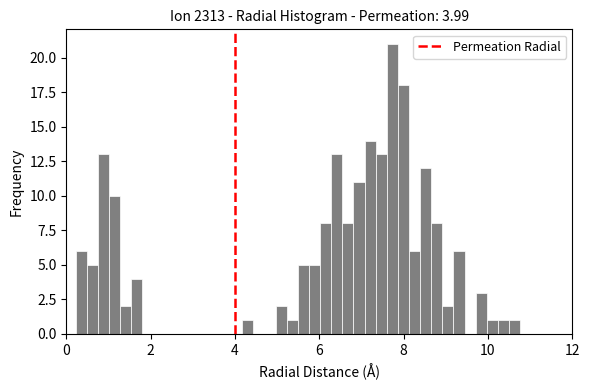

Read against the x-axis, roughly where is the centre of the tallest bar?

7.8